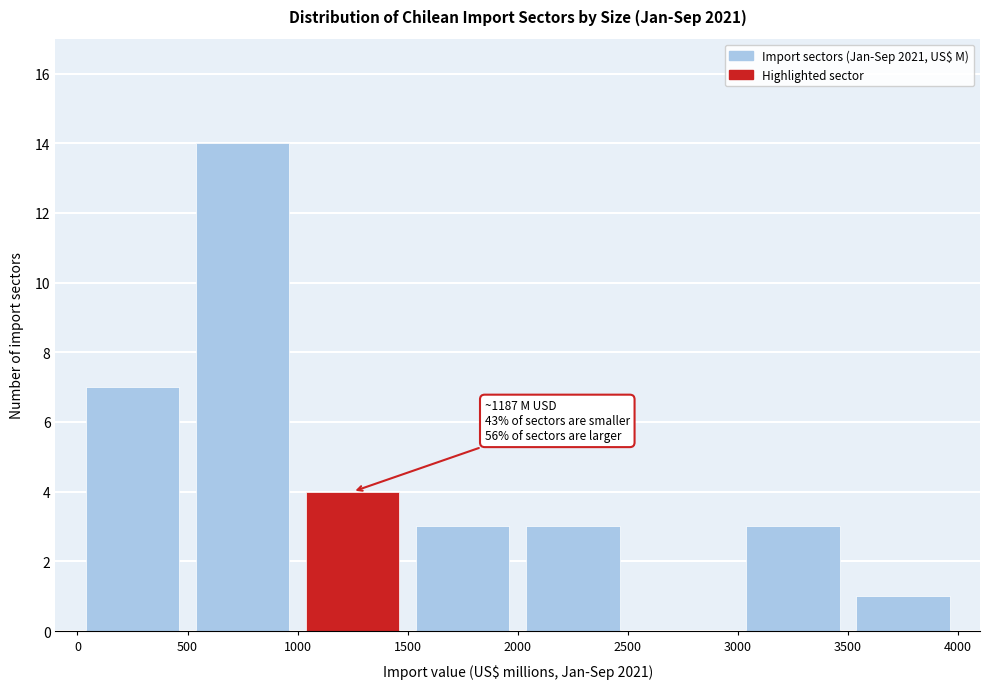

Over which range of the x-axis is the bar tallest?

500 to 1000